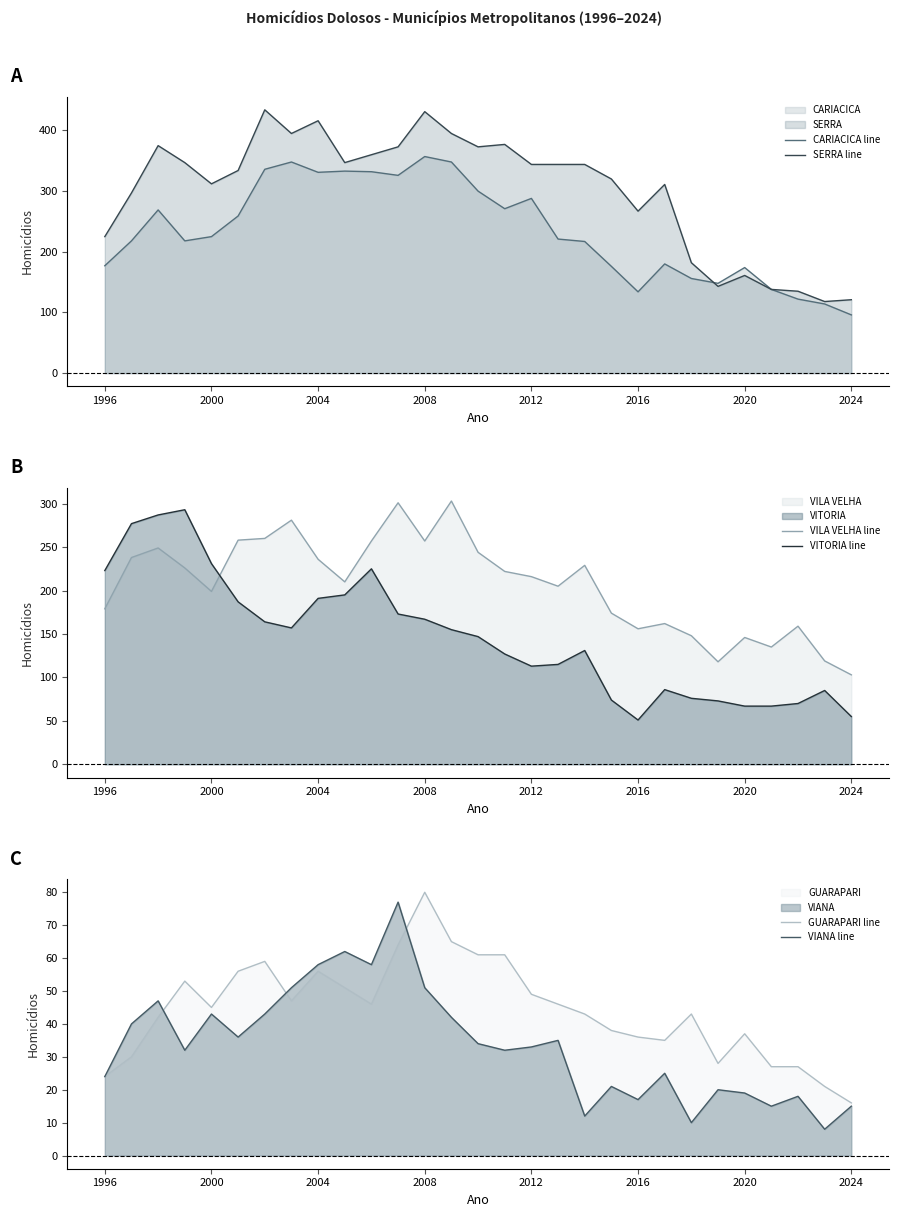

What is the maximum value for SERRA line?

434